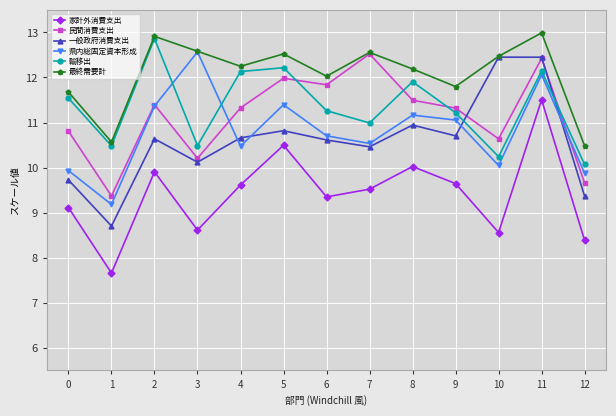

Which series changed the most between 2 and 6?

輸移出